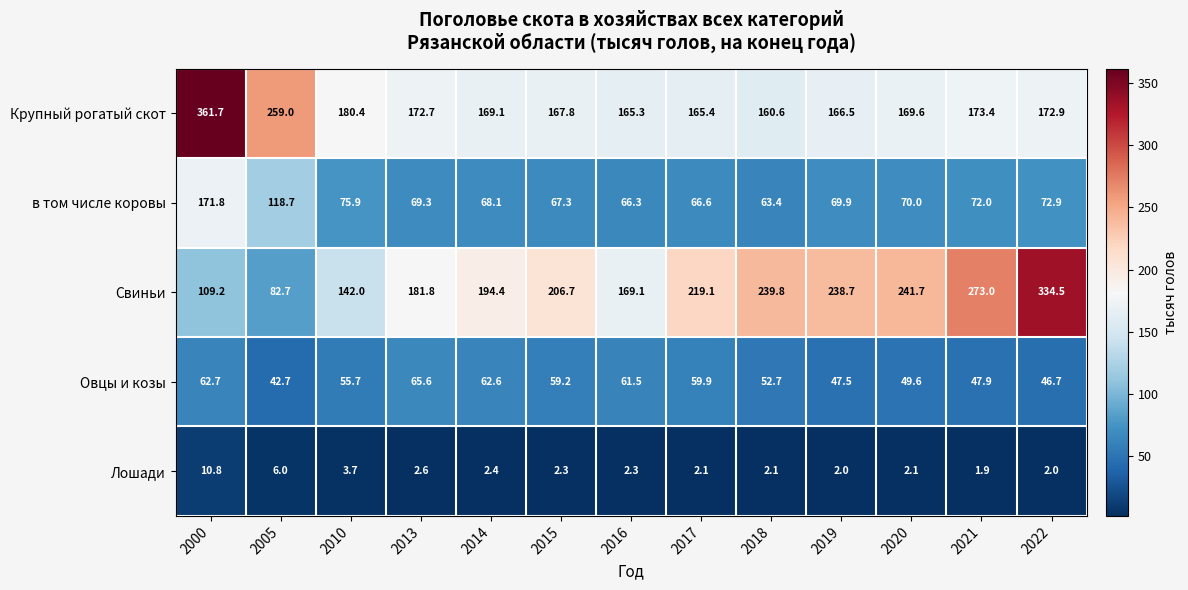

At how many categories does at least one series exceed 258?

4